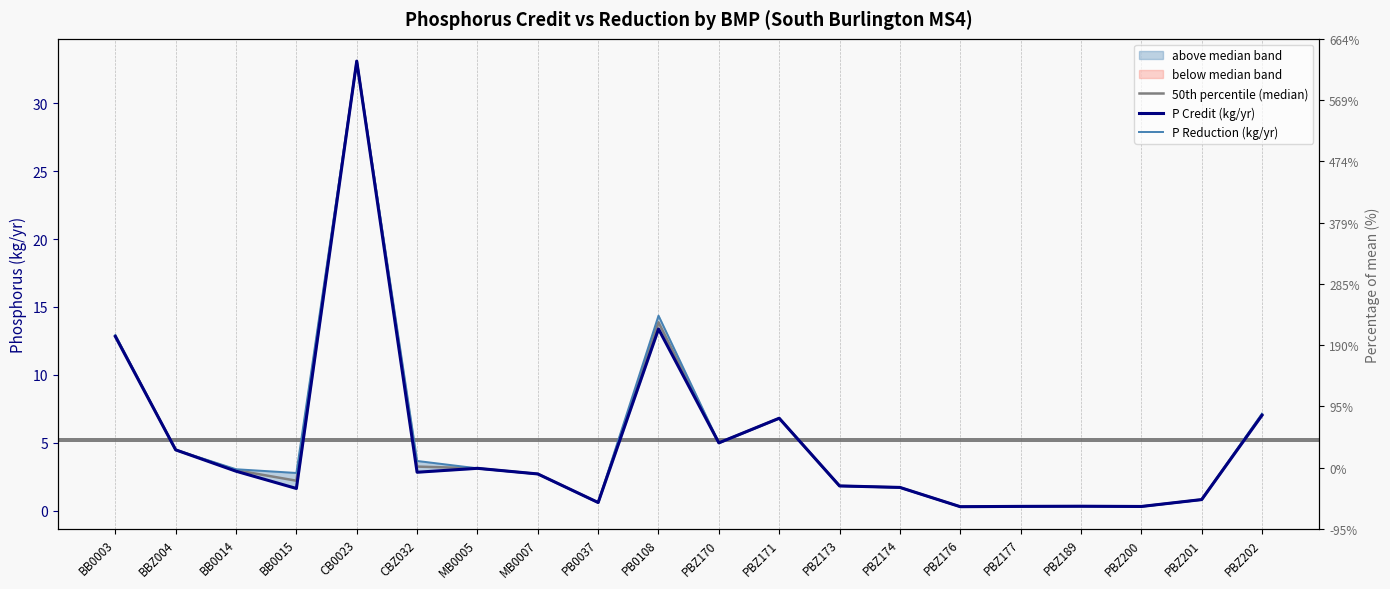

Reading right to left, extract all data points from this chart.

50th percentile (median): 7.1	0.8	0.3	0.3	0.3	0.3	1.7	1.8	6.8	5.0	13.9	0.6	2.7	3.1	3.3	33.1	2.2	3.0	4.5	12.9
P Credit (kg/yr): 7.0	0.8	0.3	0.3	0.3	0.3	1.7	1.8	6.8	5.0	13.4	0.6	2.7	3.1	2.8	33.1	1.6	2.9	4.5	12.8
P Reduction (kg/yr): 7.1	0.8	0.3	0.3	0.3	0.3	1.7	1.8	6.8	5.0	14.4	0.6	2.7	3.1	3.7	33.1	2.8	3.1	4.5	12.9